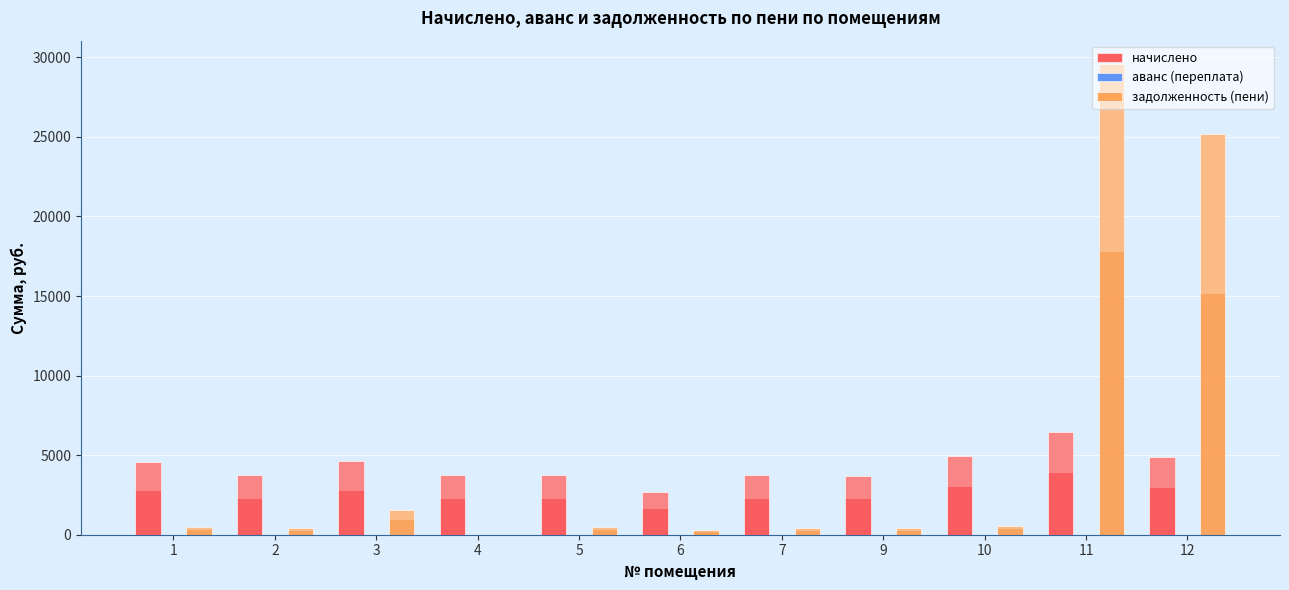

Which label corresponds to the largest value in the chart?

11